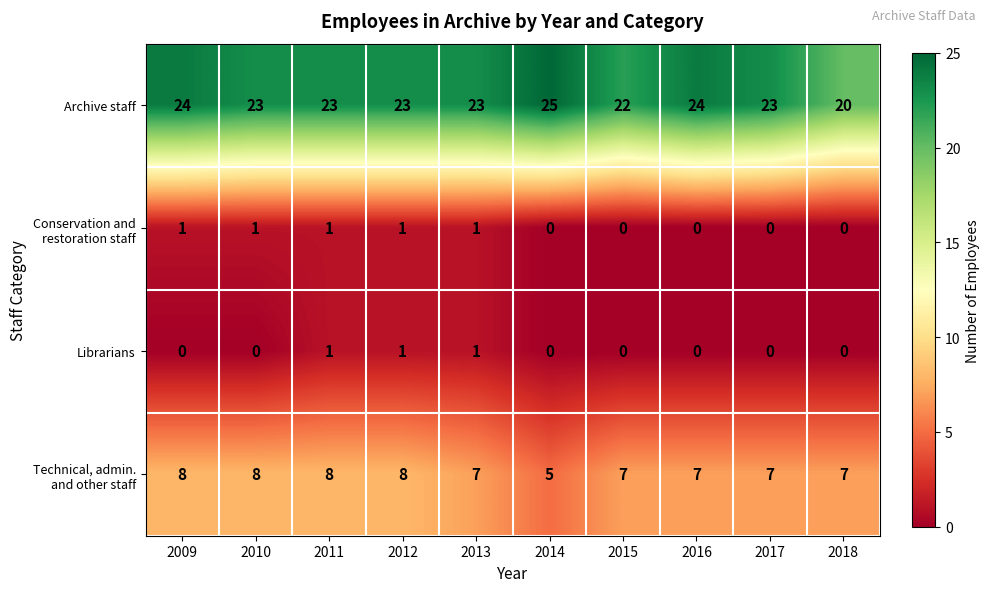

How many distinct data groups are displayed?

4